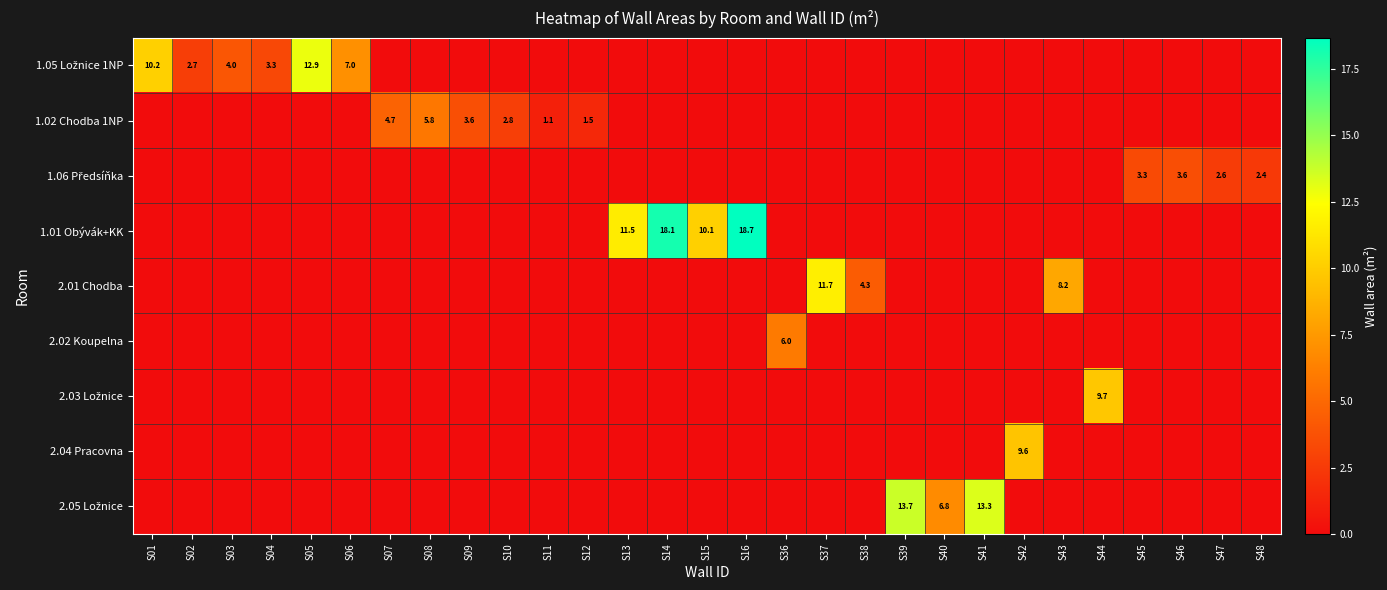

How many series are shown in this chart?

9